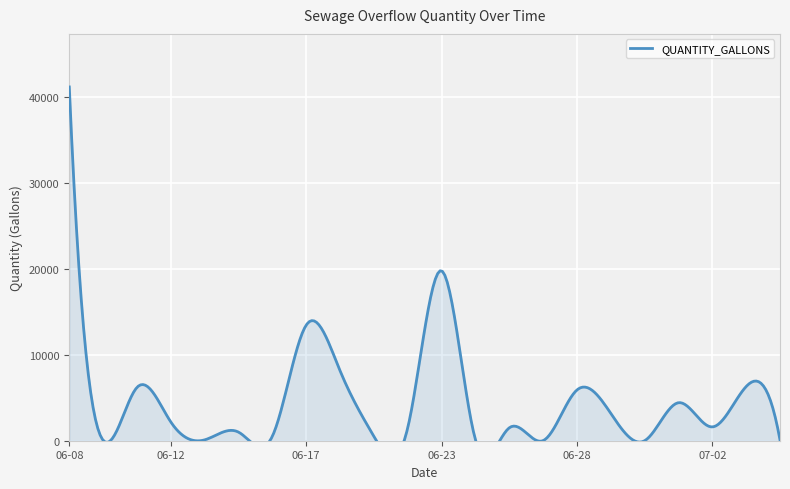

What is the label of the 11th point from the left?

2020-06-26